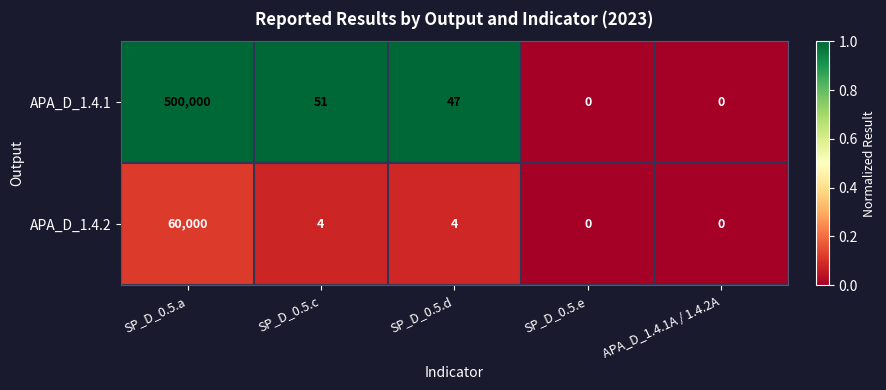

Reading left to right, what are all the values shown in this chart?

APA_D_1.4.1: 500000	51	47	0	0
APA_D_1.4.2: 60000	4	4	0	0